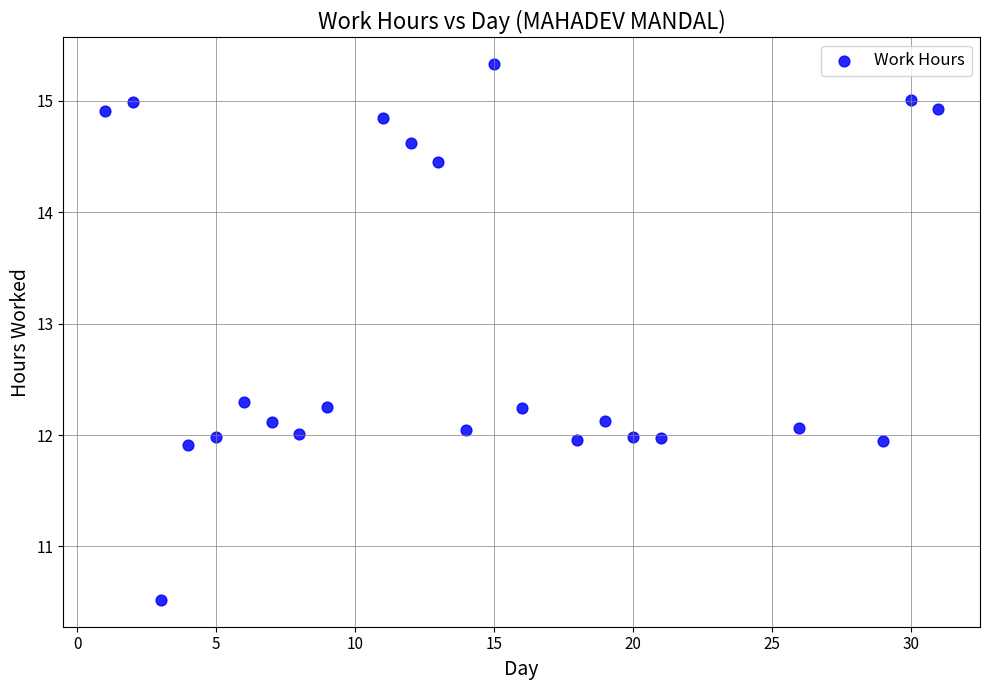

What is the range of X values (max minus min)?

30.0